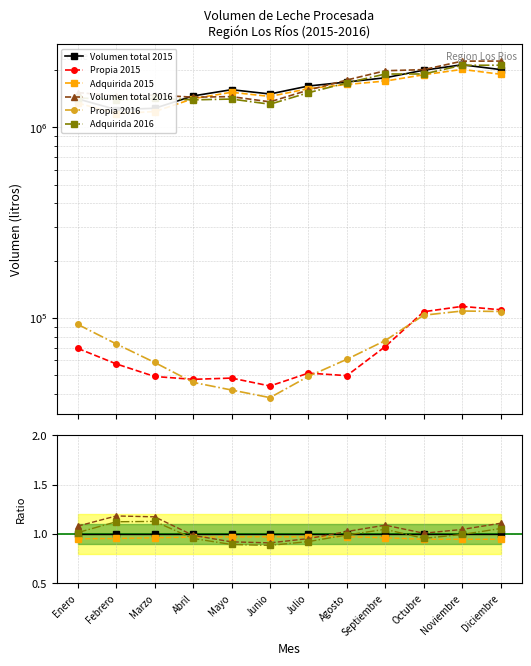

How many data points does each series have?

12